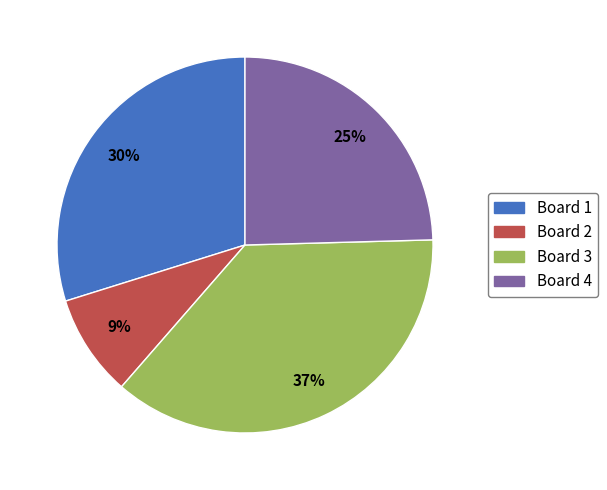

Which category has the biggest portion of the pie?

Board 3